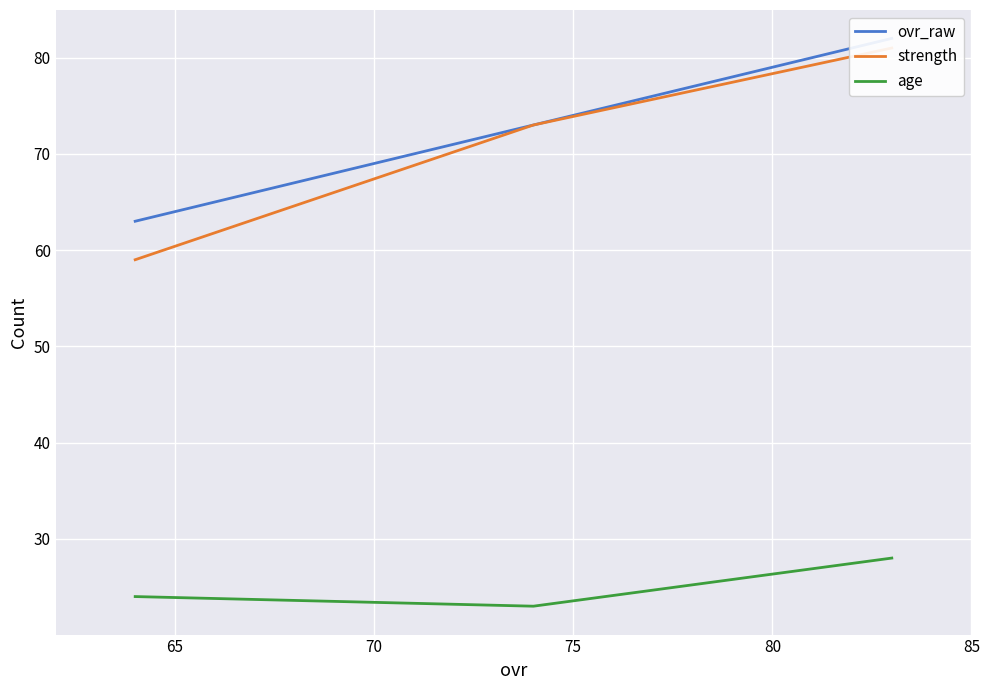

Is this an area chart (filled region under the line)?

No